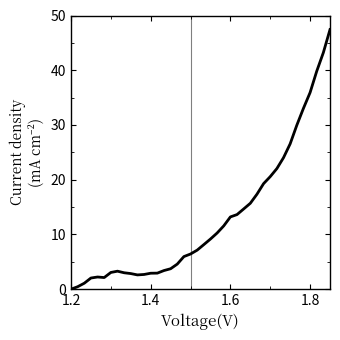

What is the difference between the maximum and minimum values?

47.4